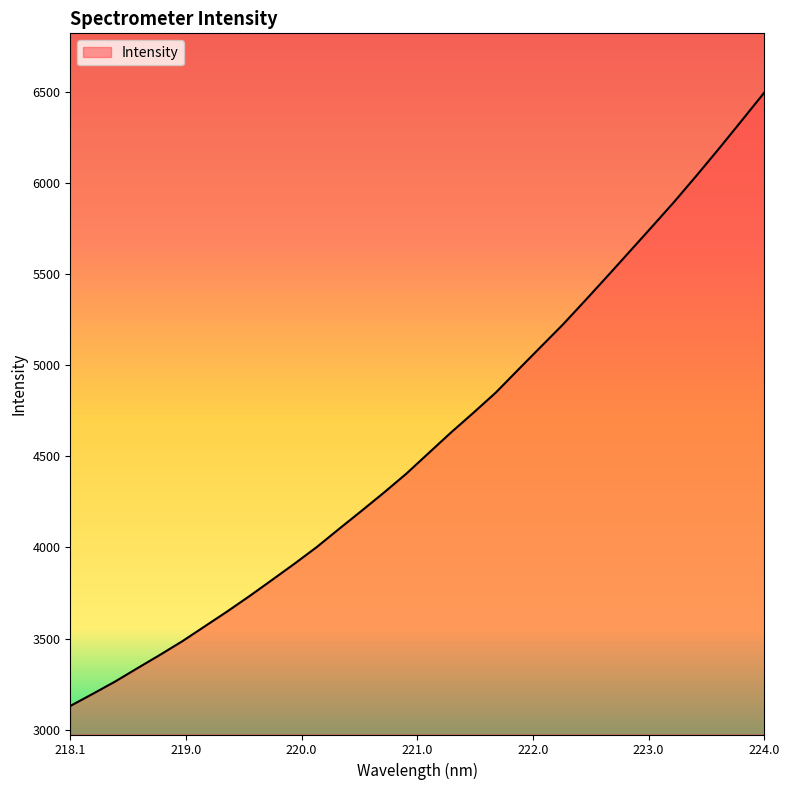

What is the difference between the maximum and minimum values?

3364.0